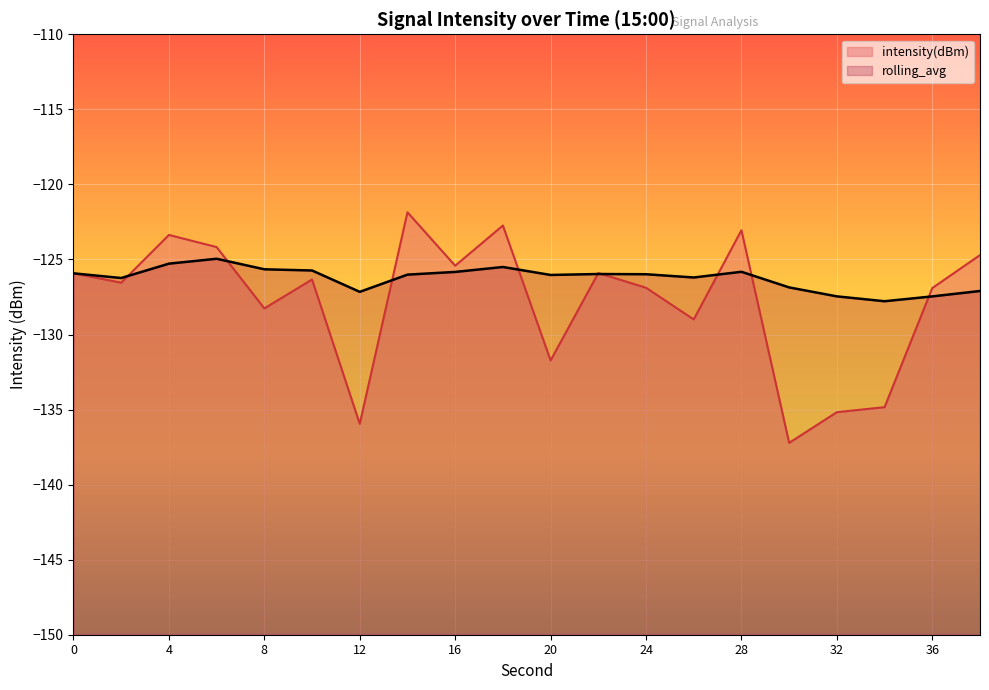

Reading left to right, list all the values displayed in this chart.

intensity(dBm): -125.9	-126.5	-123.4	-124.2	-128.3	-126.3	-136.0	-121.9	-125.4	-122.7	-131.7	-125.9	-126.9	-129.0	-123.1	-137.2	-135.2	-134.8	-126.9	-124.7
rolling_avg: -125.9	-126.2	-125.3	-125.0	-125.7	-125.7	-127.2	-126.0	-125.8	-125.5	-126.0	-126.0	-126.0	-126.2	-125.8	-126.9	-127.5	-127.8	-127.5	-127.1